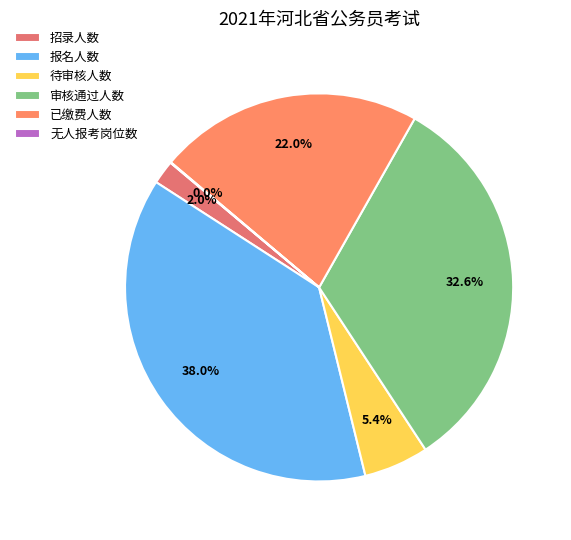

What percentage is NOT represented by 招录人数?

98.0%